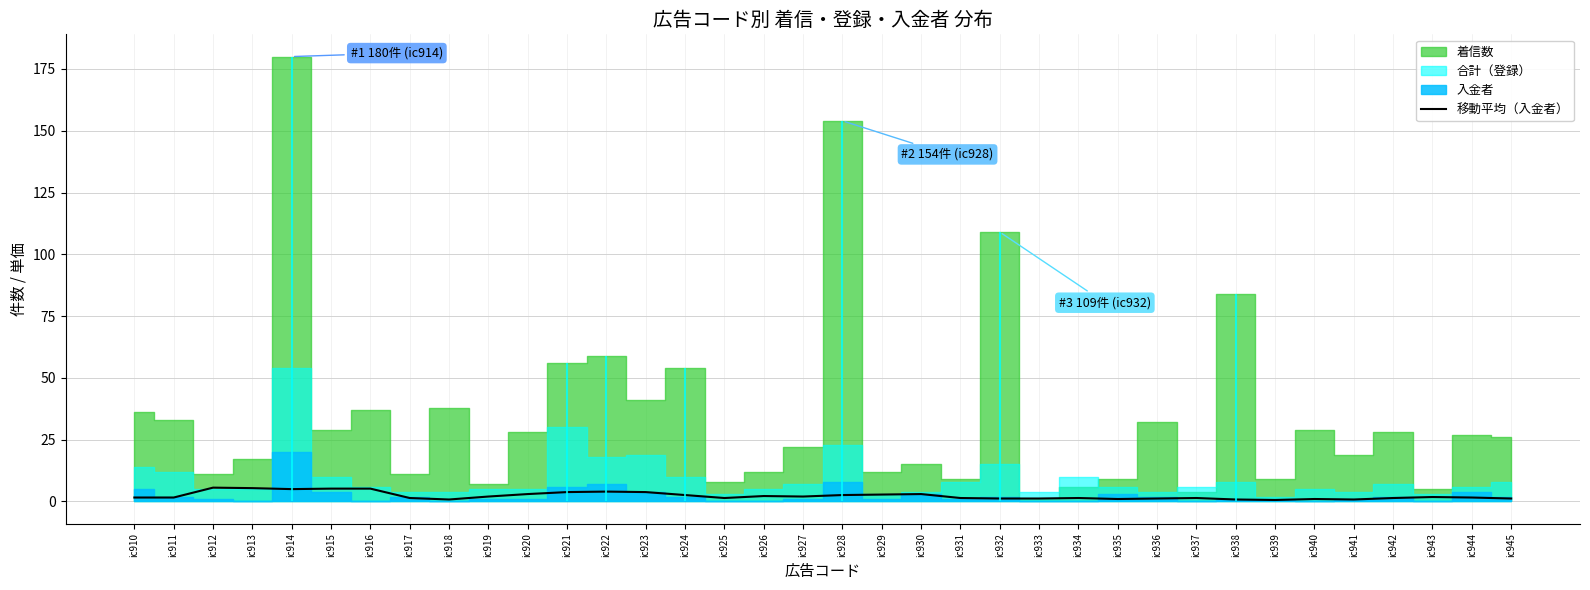

What is the value of the 20th point from the left?

2.8